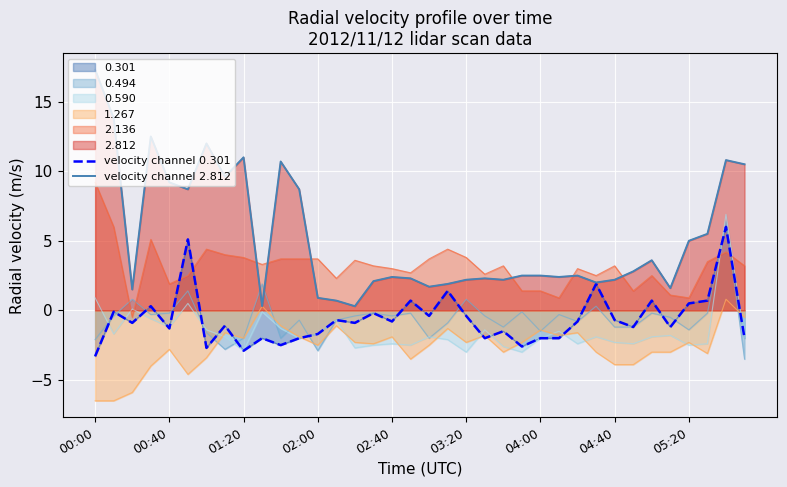

How many categories are shown in the chart?

36